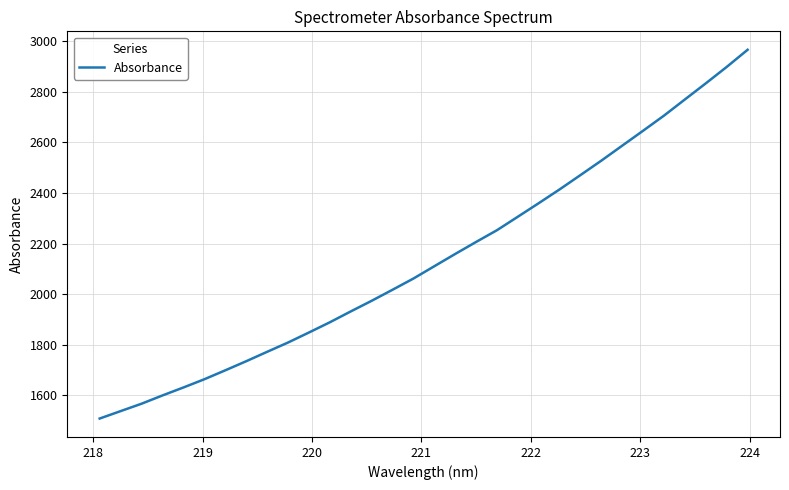

What is the difference between the maximum and minimum values?

1459.1